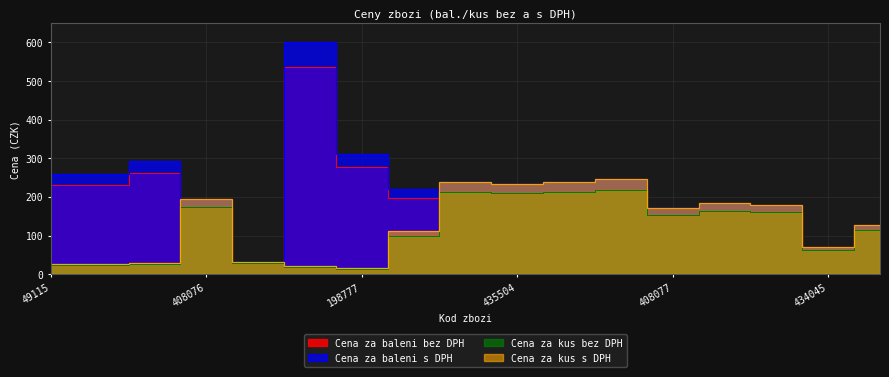

After their last crossing, which series has the higher values: Cena za baleni bez DPH or Cena za kus s DPH?

Cena za kus s DPH